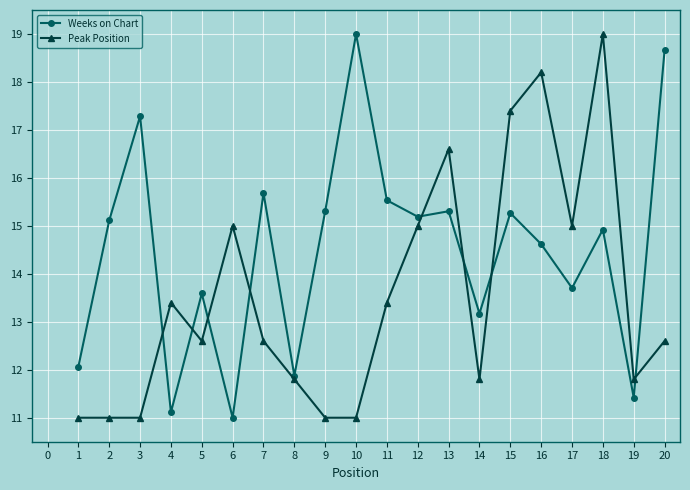

How many lines are shown in the chart?

2